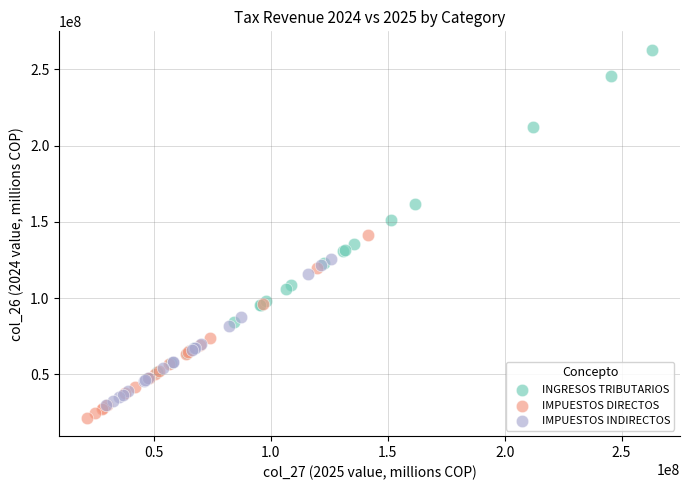

Which series contains the highest Y value?

INGRESOS TRIBUTARIOS